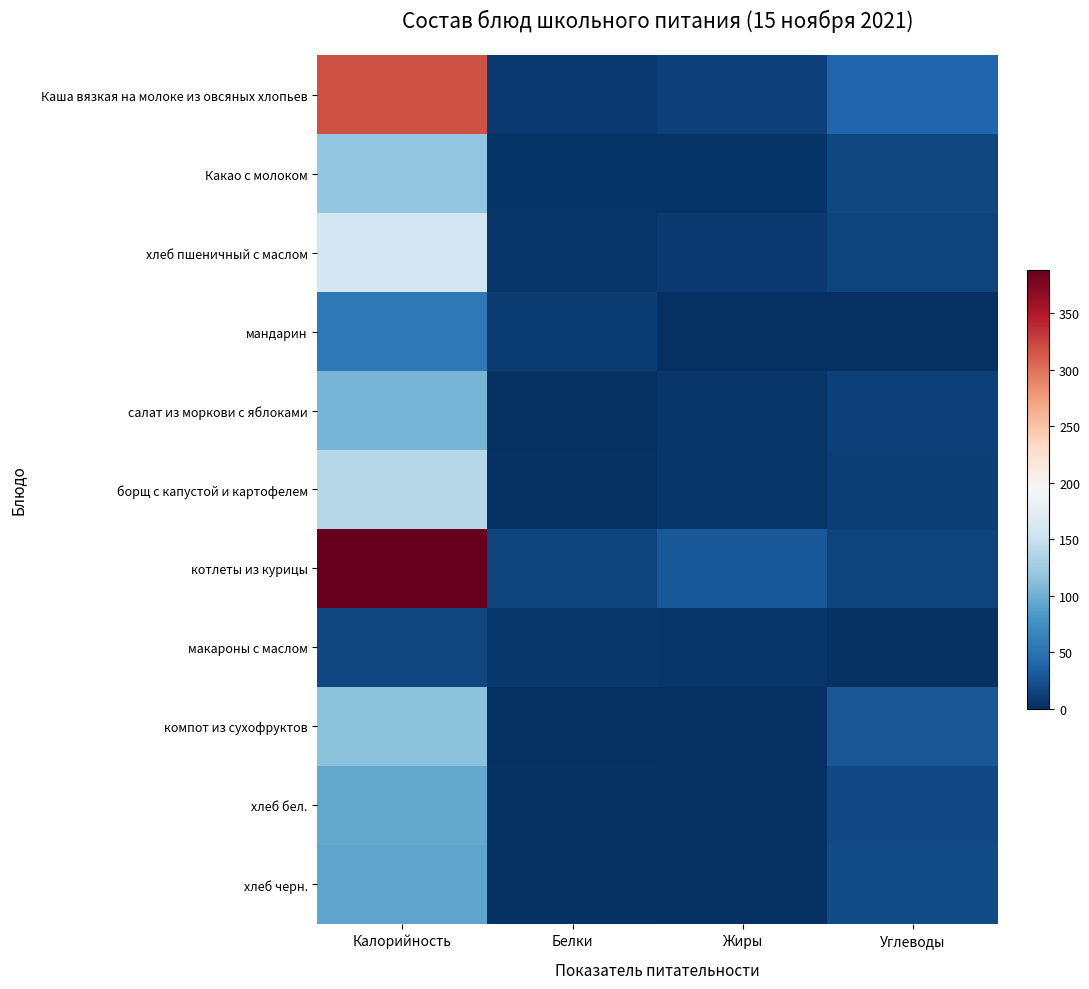

Which series has the largest total across all categories?

котлеты из курицы